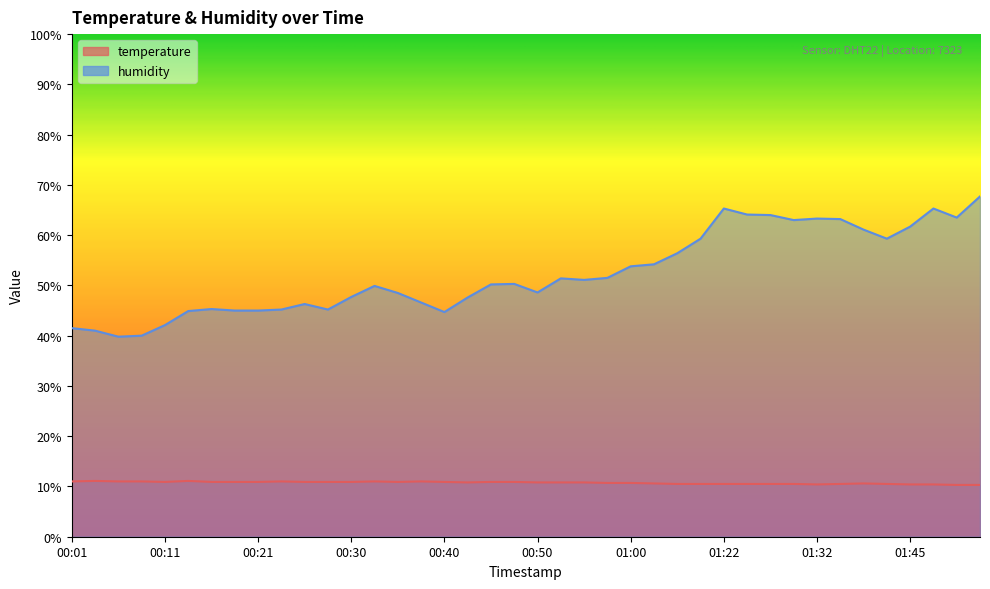

The value of temperature at 01:22 is 14.9. True or false?

False